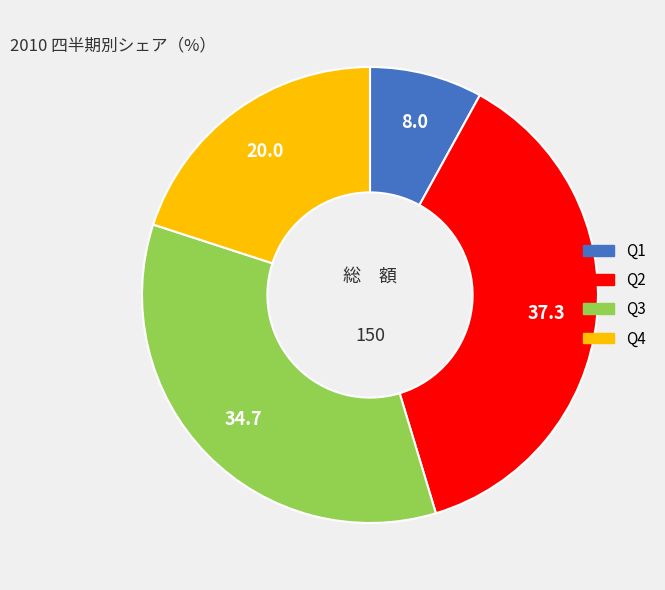

Approximately how many times larger is the value at Q3 compared to Q2?

0.9